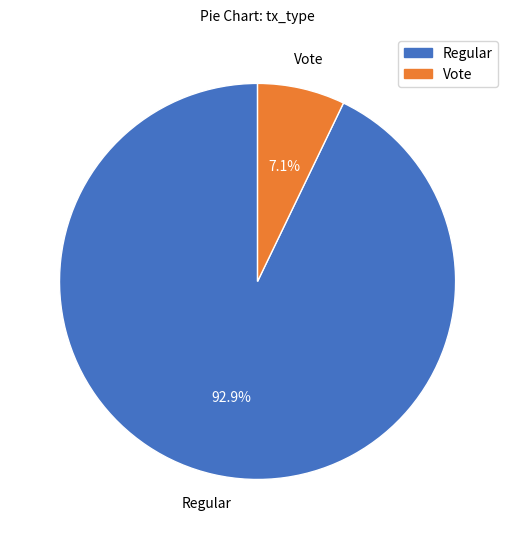

Which category has the biggest portion of the pie?

Regular